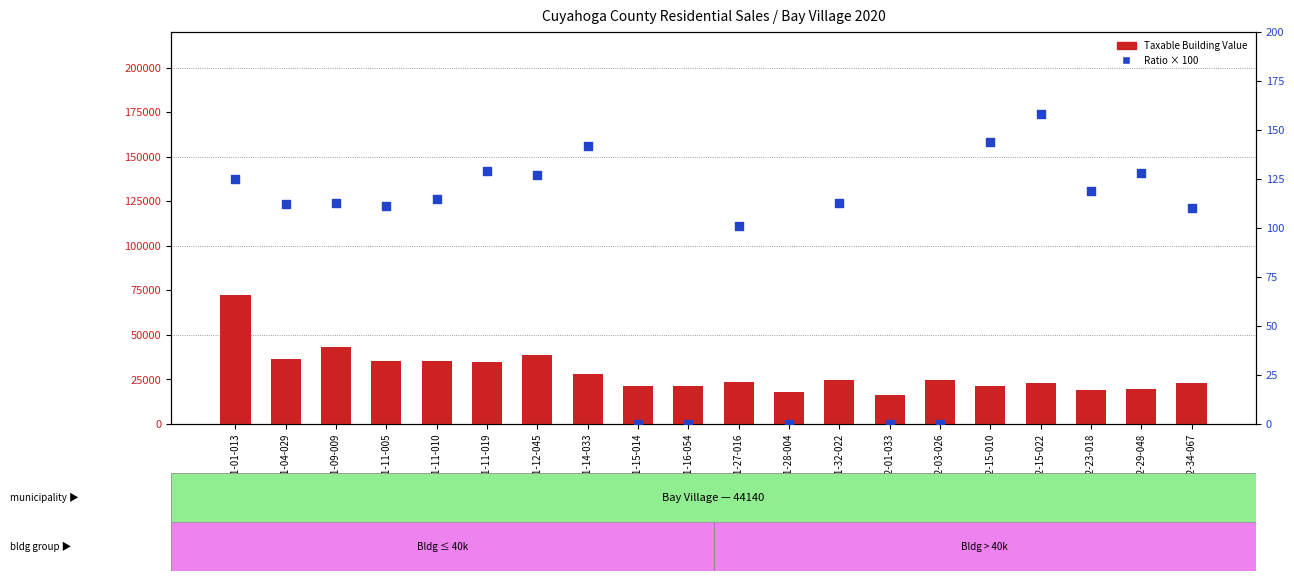

Which series has the largest total across all categories?

Taxable Building Value